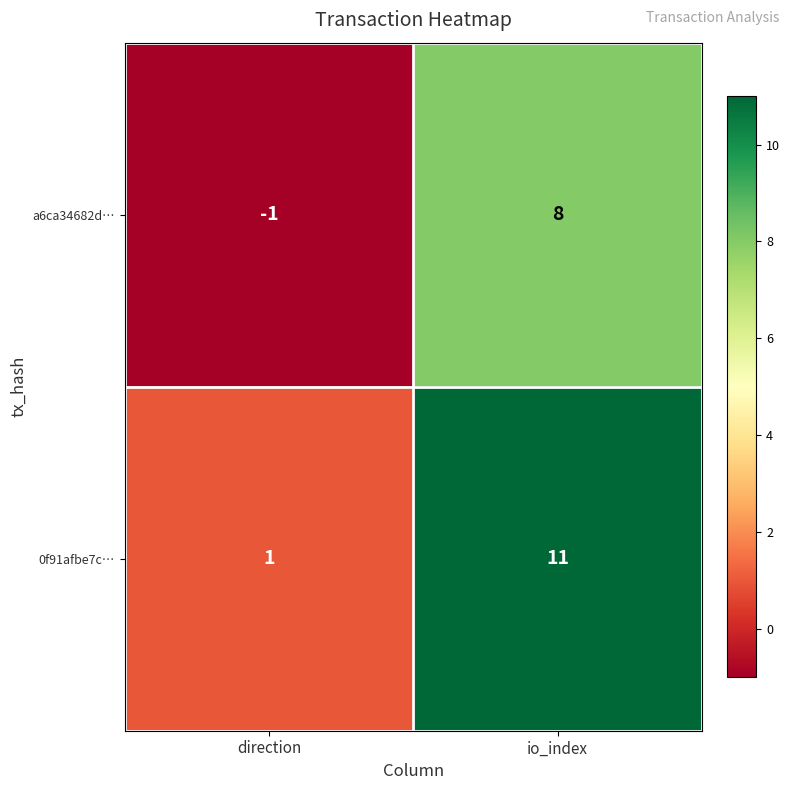

How many data points does each series have?

2